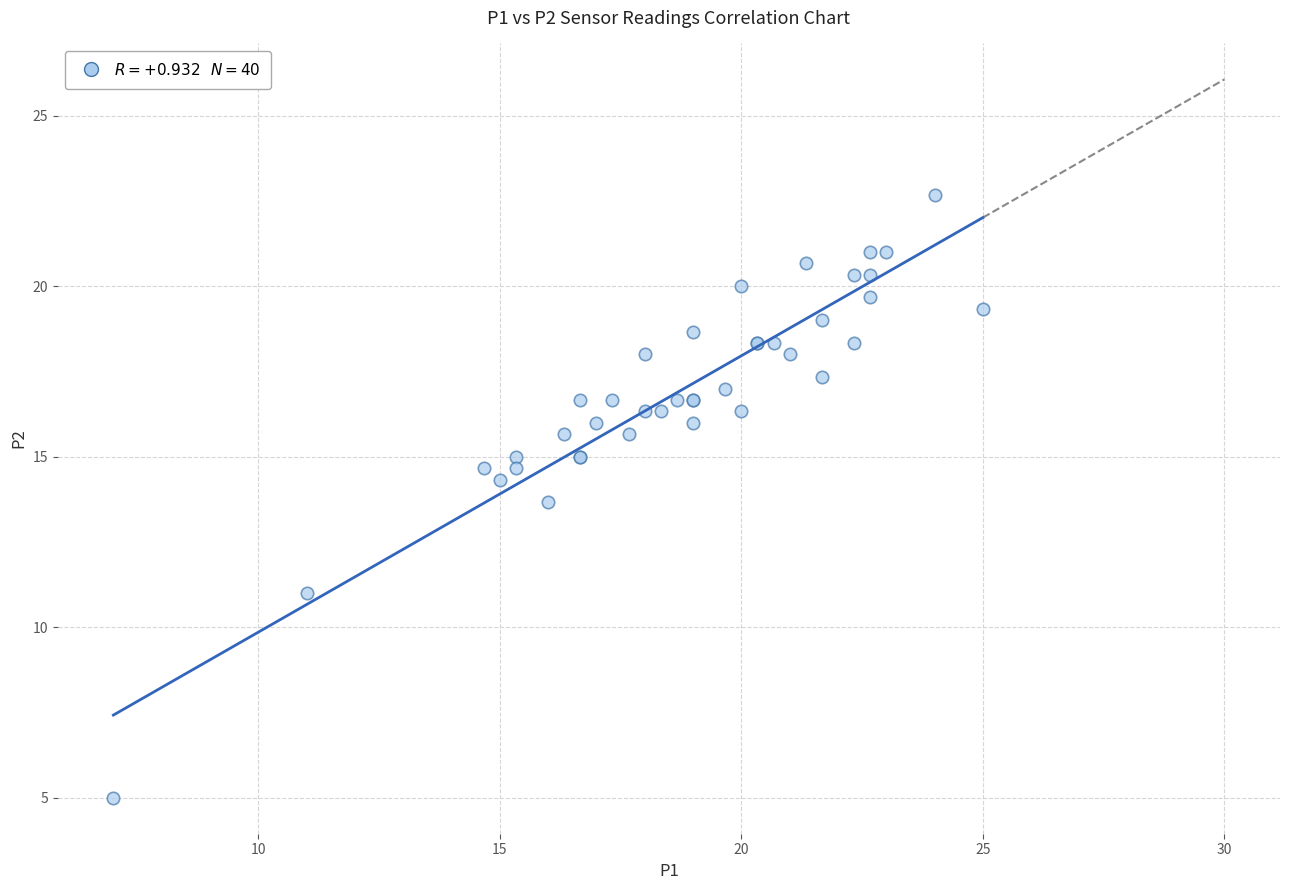

What Y value in the scatter plot is closest to 13?

13.7